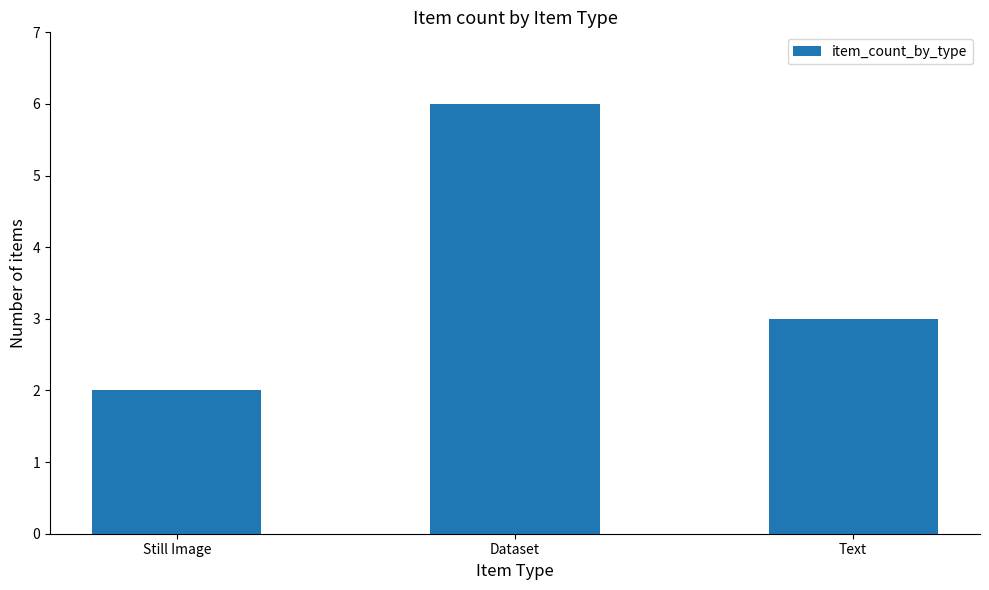

What is the ratio of the value at Dataset to the value at Text?

2.0